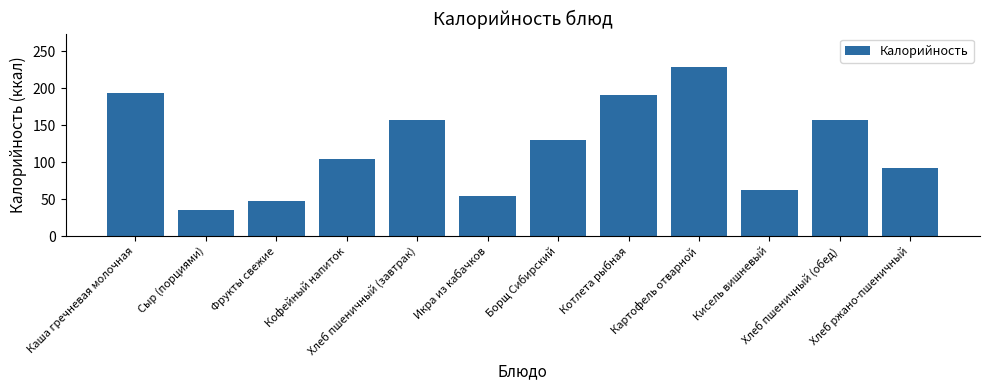

Where does the data first go above 129?

Каша гречневая молочная